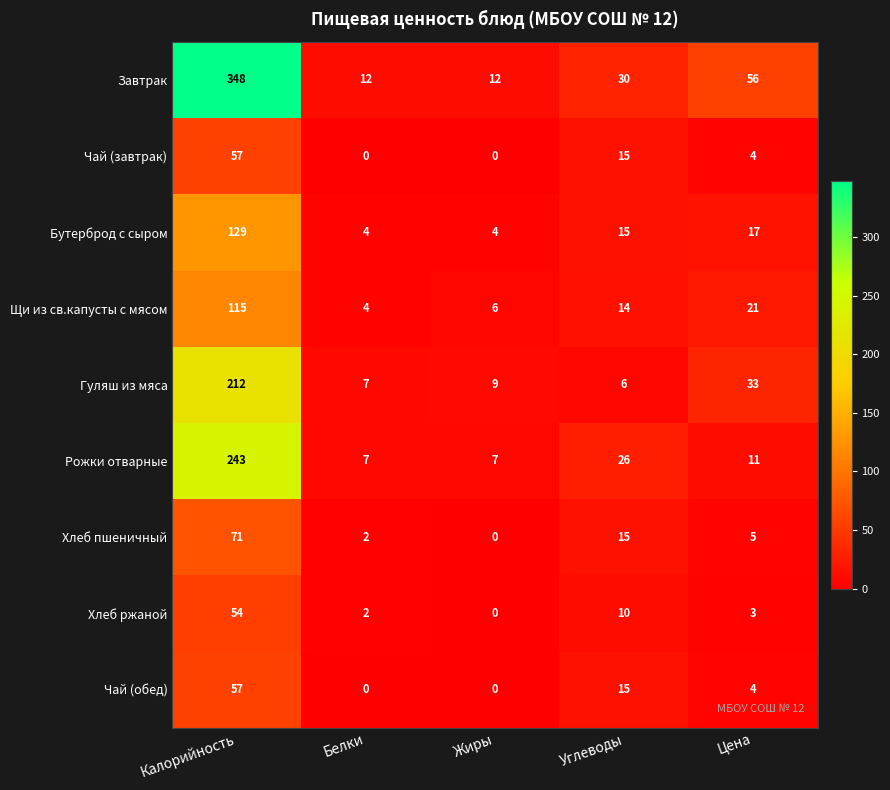

True or false: Хлеб ржаной has a value of 54 at Калорийность.

True